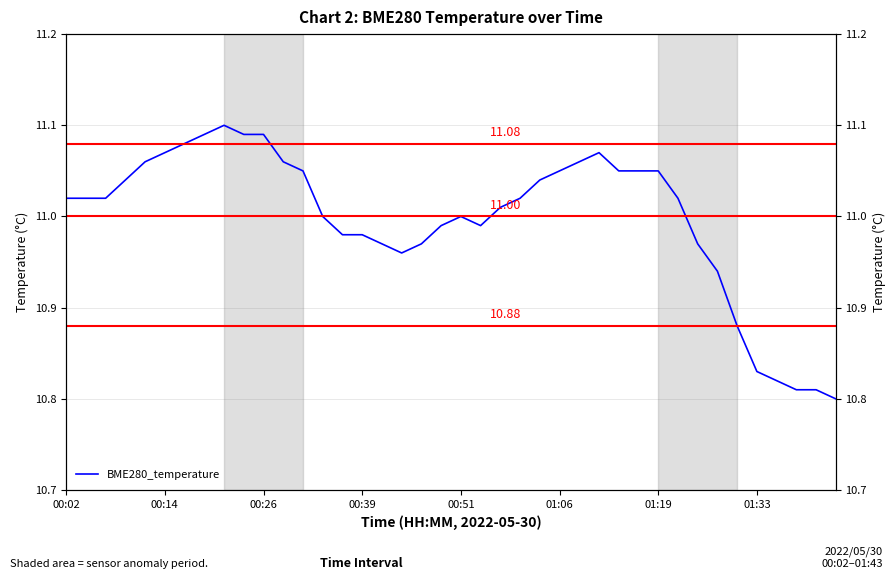

Is it true that the value at 00:51 is 4.5?

False